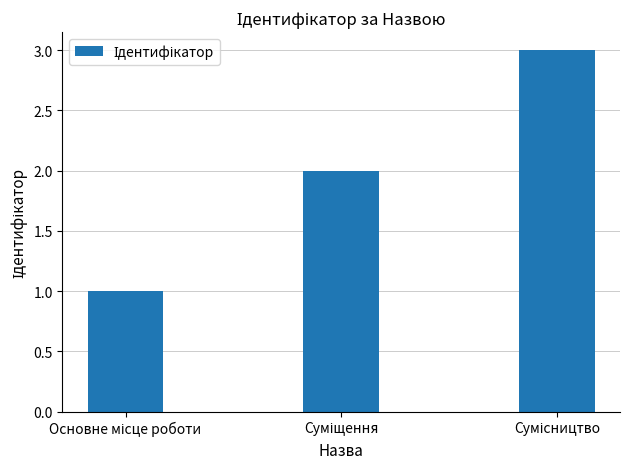

What is the sum of all values?

6